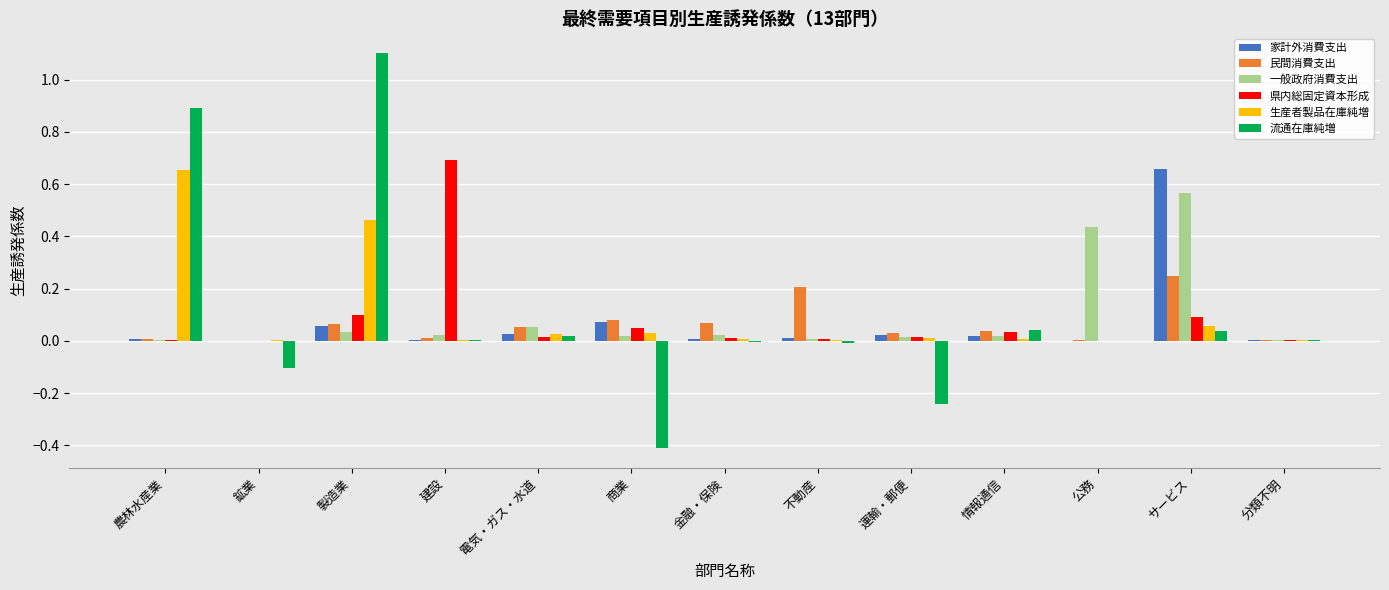

Is it true that 民間消費支出 equals 0.2 at 不動産?

True